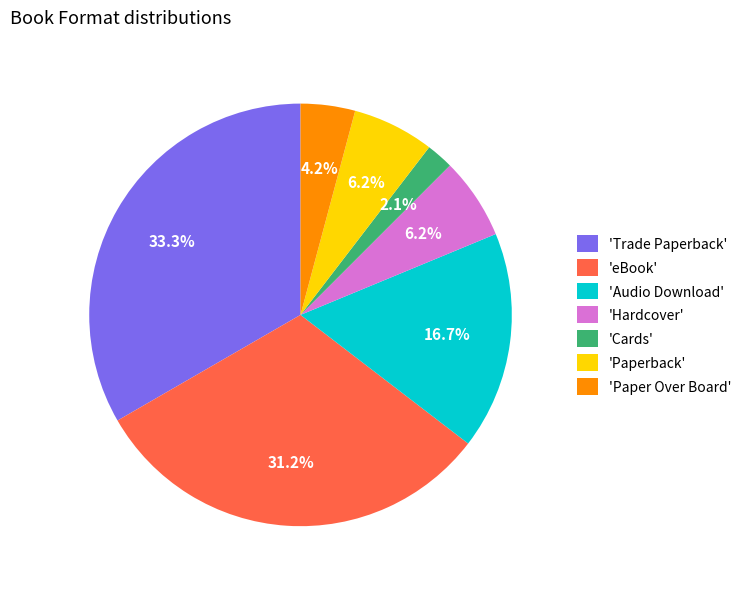

Do 'Hardcover' and 'Audio Download' together represent more than half of the pie?

No